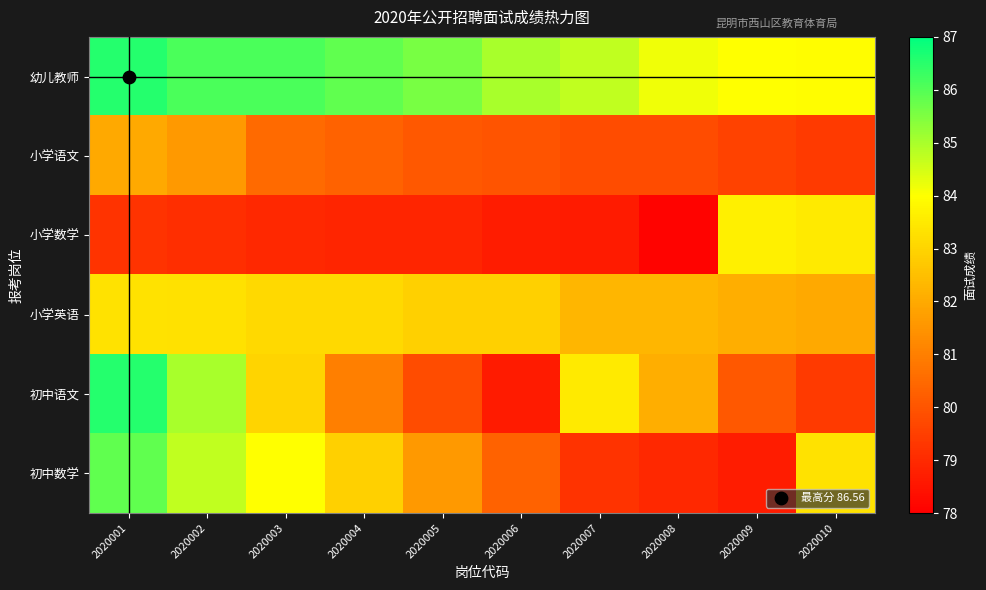

Reading left to right, extract all data points from this chart.

幼儿教师: 2020001=86.6	2020002=86.1	2020003=86.1	2020004=85.9	2020005=85.6	2020006=85.0	2020007=84.7	2020008=84.2	2020009=84.0	2020010=84.0
小学语文: 2020001=82.0	2020002=81.6	2020003=80.5	2020004=80.3	2020005=80.1	2020006=80.0	2020007=79.8	2020008=79.8	2020009=79.6	2020010=79.4
小学数学: 2020001=79.2	2020002=79.1	2020003=79.0	2020004=78.9	2020005=78.9	2020006=78.7	2020007=78.7	2020008=78.1	2020009=83.7	2020010=83.5
小学英语: 2020001=83.3	2020002=83.3	2020003=83.1	2020004=83.1	2020005=82.9	2020006=82.9	2020007=82.3	2020008=82.3	2020009=82.1	2020010=82.0
初中语文: 2020001=86.6	2020002=85.0	2020003=83.0	2020004=81.0	2020005=79.8	2020006=78.7	2020007=83.5	2020008=82.1	2020009=80.1	2020010=79.4
初中数学: 2020001=85.9	2020002=84.7	2020003=84.0	2020004=82.9	2020005=81.6	2020006=80.3	2020007=79.2	2020008=79.0	2020009=78.7	2020010=83.3